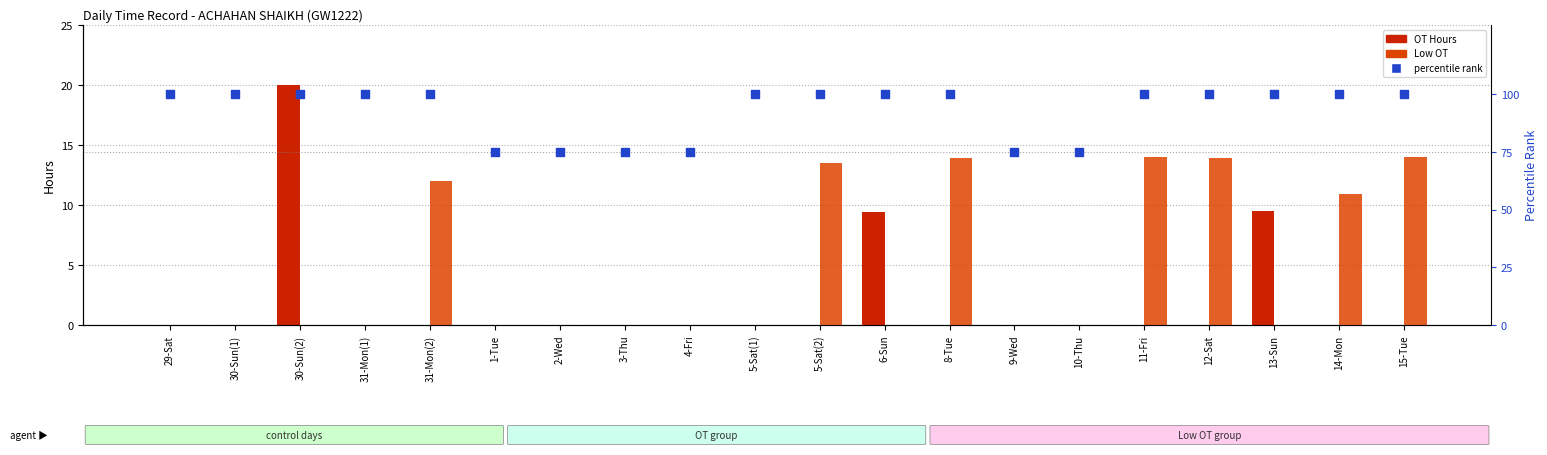

What are all the series names shown in the legend?

OT Hours, Low OT, percentile rank